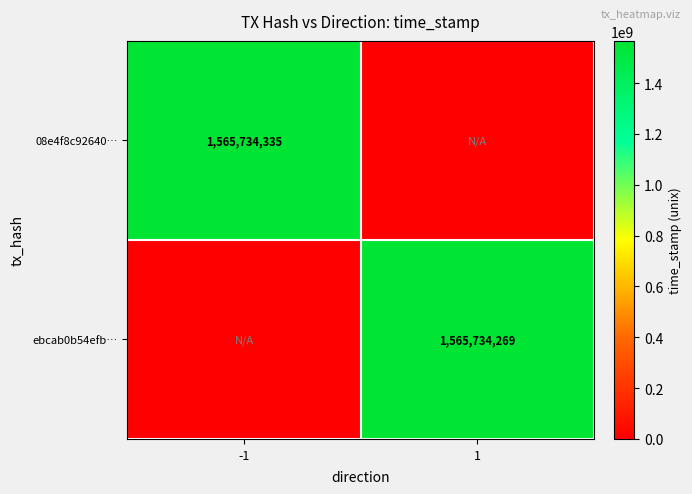

Is it true that 08e4f8c92640… equals 2116715557 at -1?

False